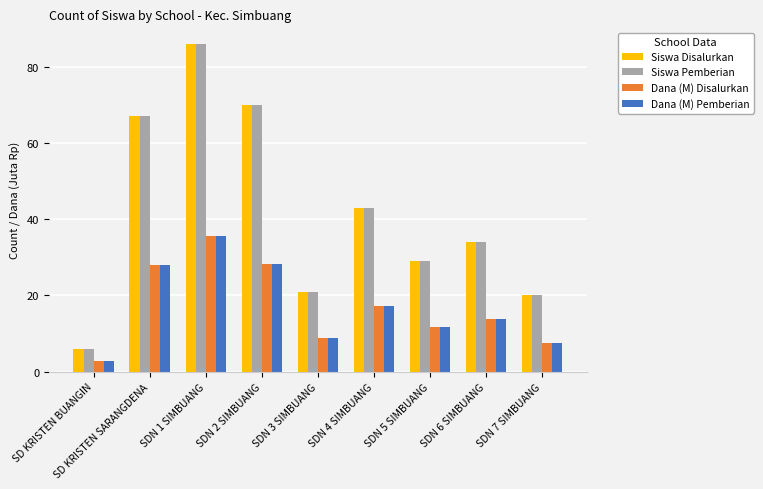

What is the difference between the second highest and minimum values in the Dana (M) Disalurkan series?

25.4